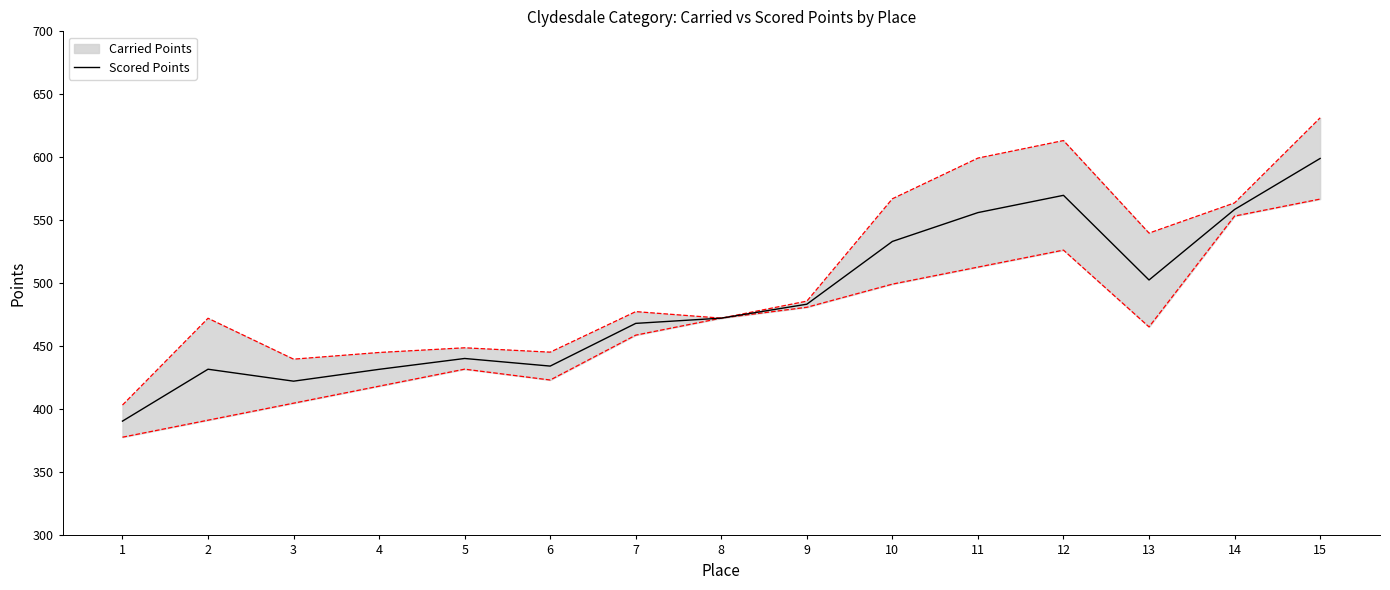

What is the average value?

486.4